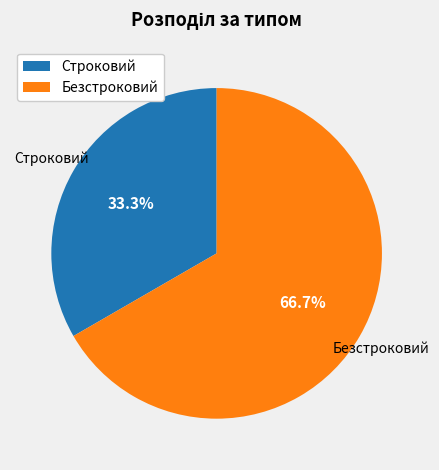

Which category has the smallest portion of the pie?

Строковий